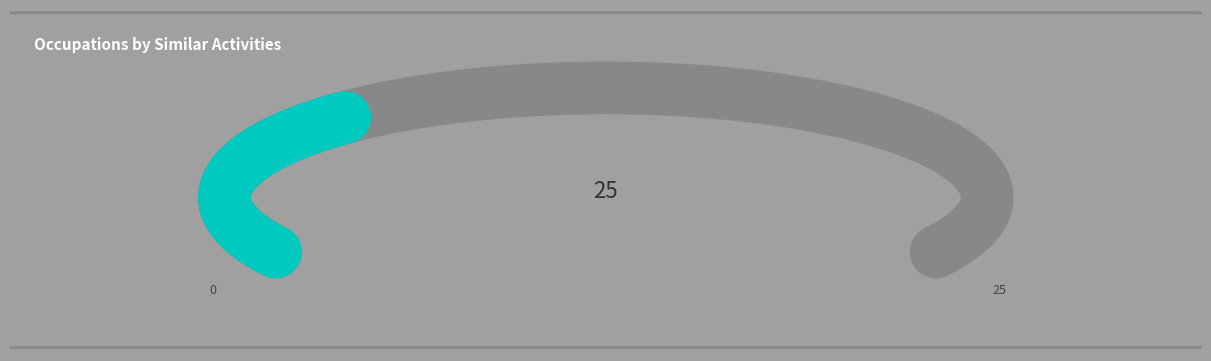

Between 2 and 23, which series saw the biggest shift?

Similar Activities